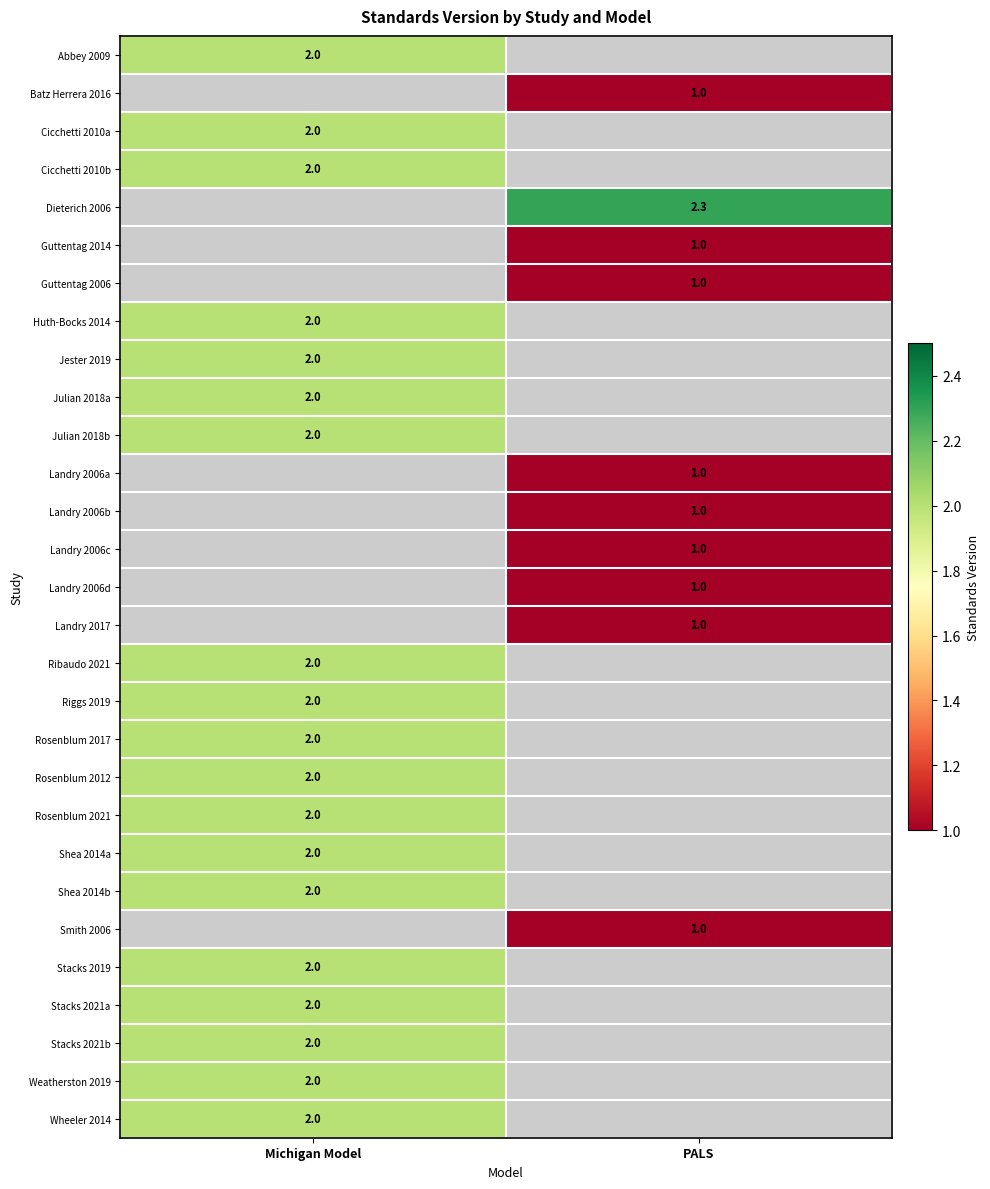

Count the number of data series in this chart.

29